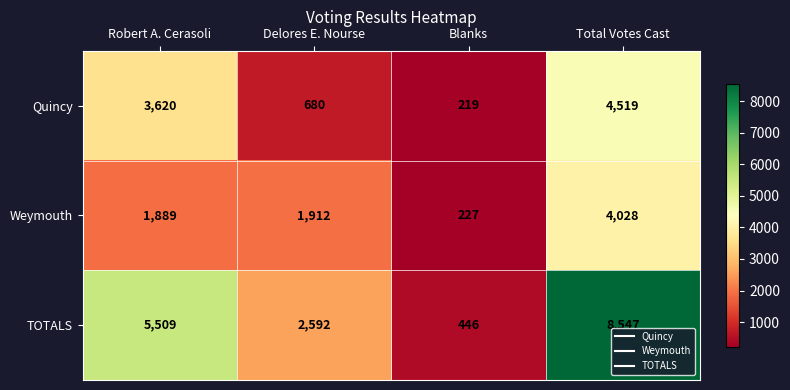

Which series changed the most between Robert A. Cerasoli and Total Votes Cast?

TOTALS